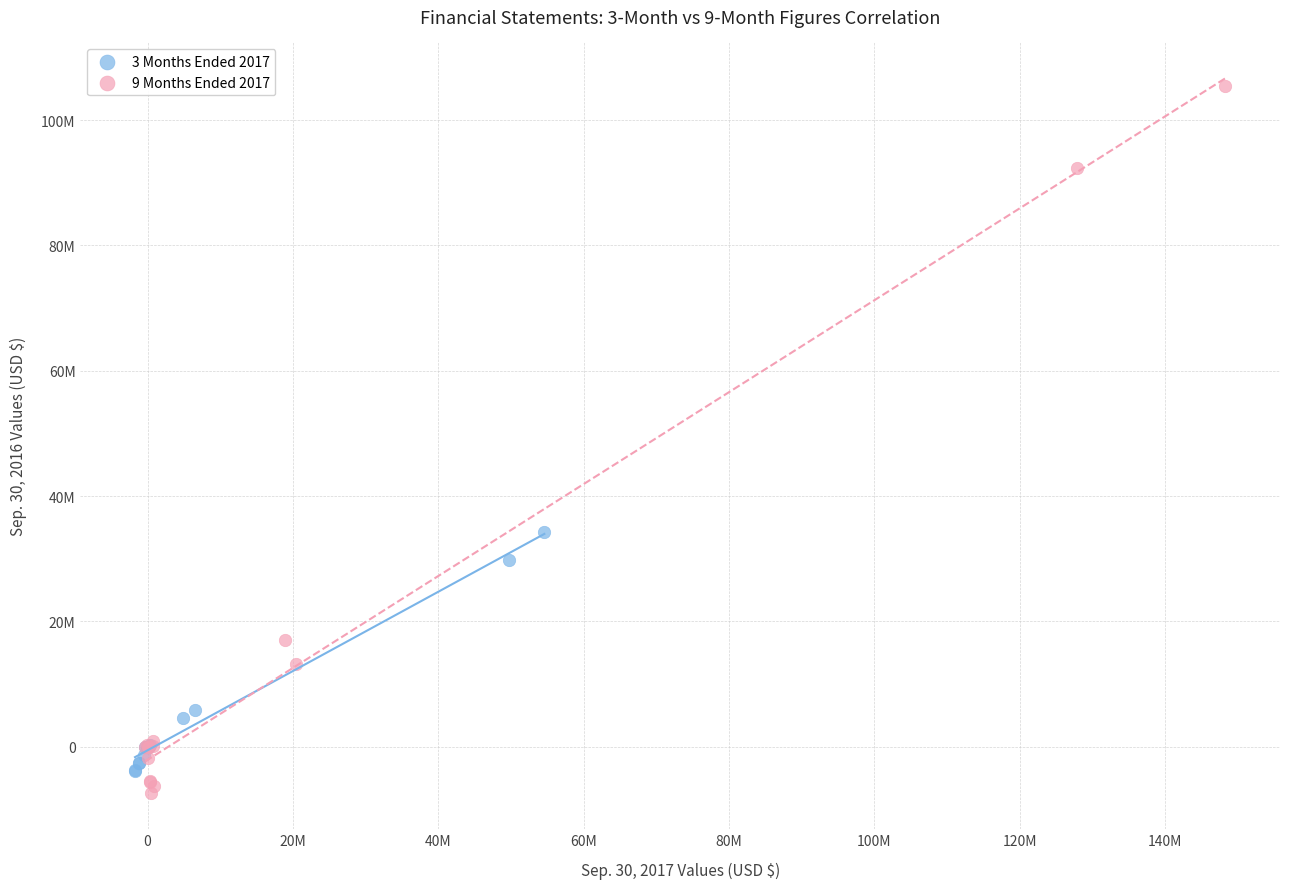

What are all the series names shown in the legend?

3 Months Ended 2017, 9 Months Ended 2017